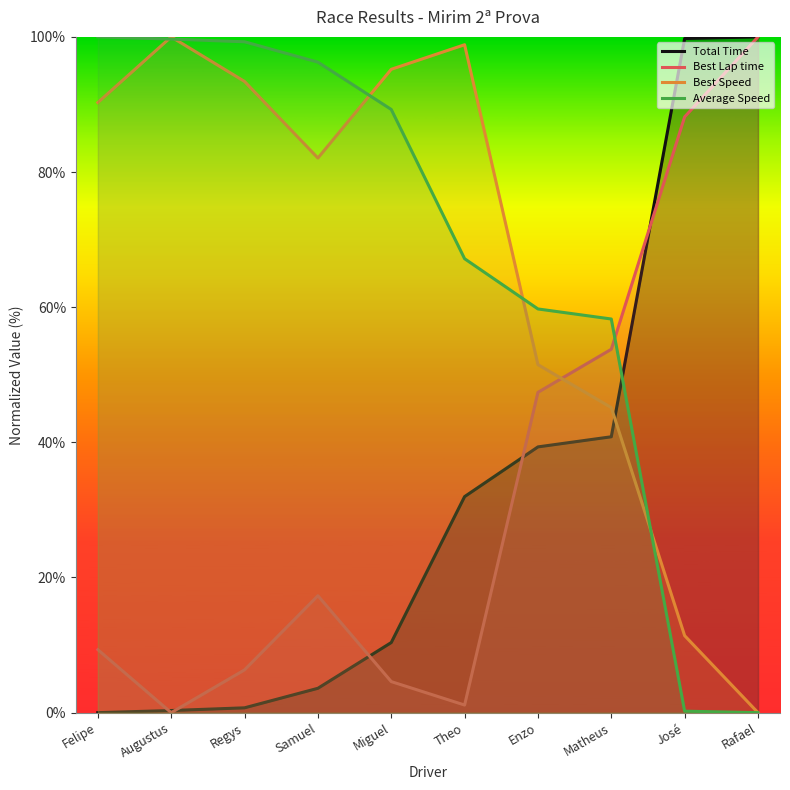

Reading left to right, extract all data points from this chart.

Total Time: 0.0	0.3	0.7	3.6	10.4	32.0	39.3	40.8	99.8	100.0
Best Lap time: 9.3	0.0	6.3	17.3	4.6	1.1	47.4	53.8	88.2	100.0
Best Speed: 90.3	100.0	93.4	82.1	95.2	98.8	51.5	45.1	11.4	0.0
Average Speed: 100.0	99.7	99.3	96.3	89.3	67.2	59.7	58.3	0.2	0.0